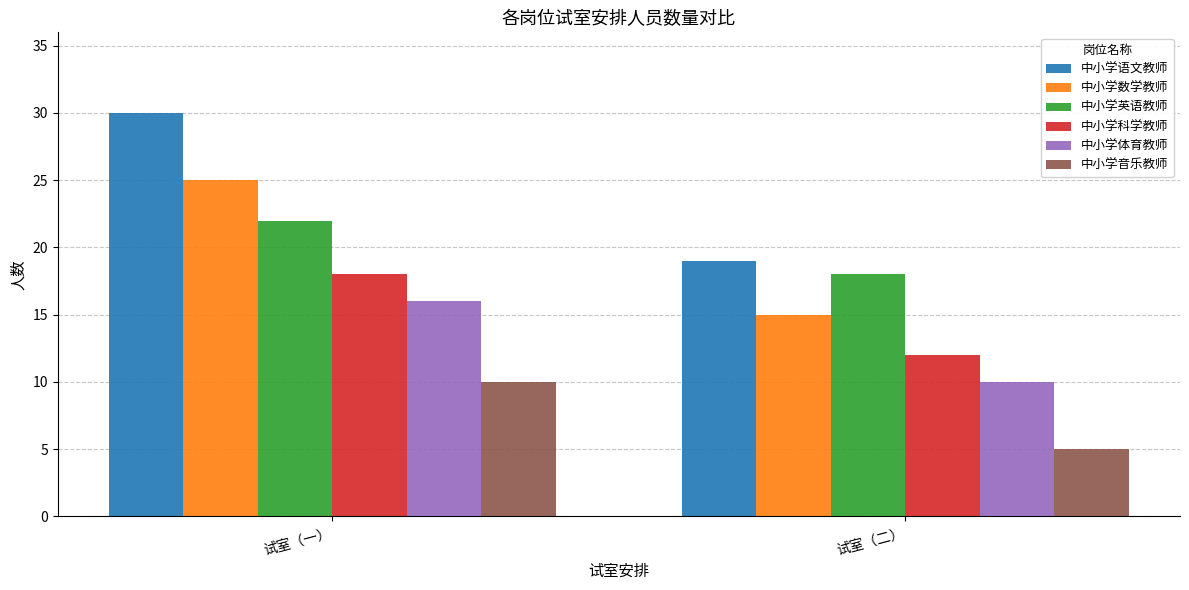

How many data points in 中小学体育教师 are less than 16?

1